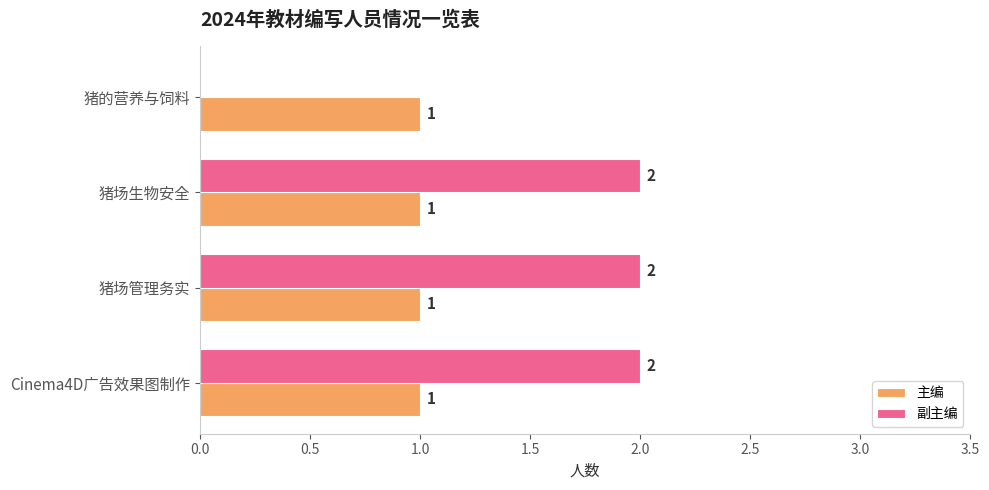

What is the total value across all series at 猪场生物安全?

3